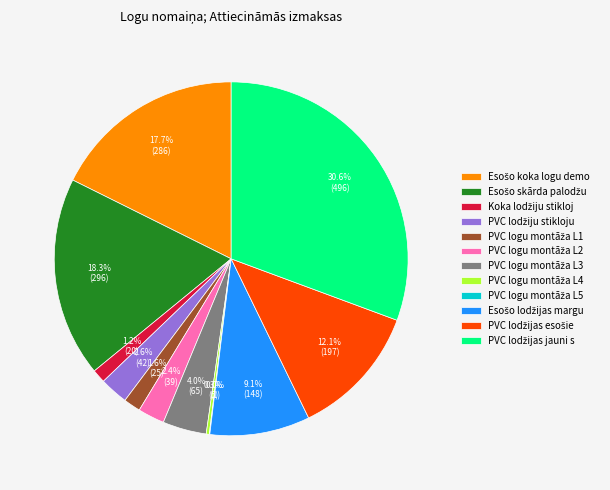

Is there a majority slice in this chart?

No